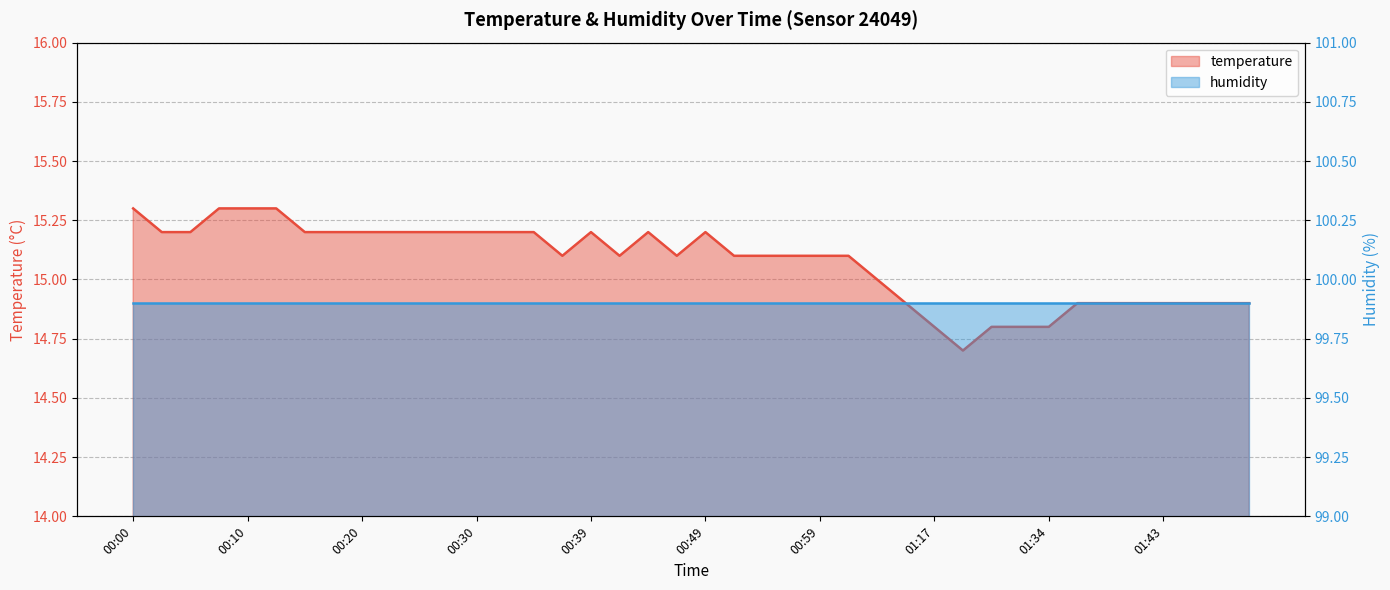

What is the difference between the maximum and minimum values?

0.6